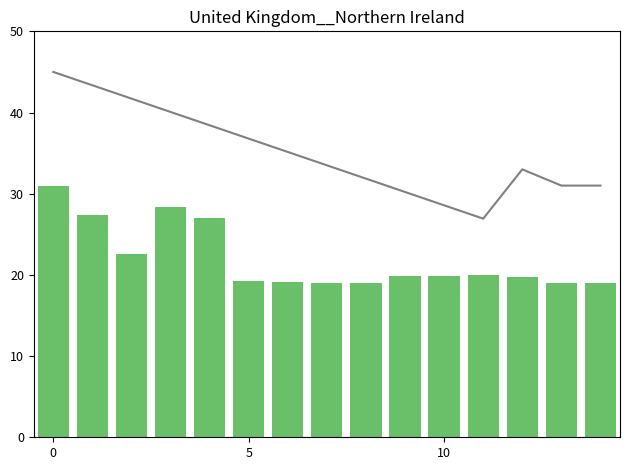

Count the number of categories in the chart.

15